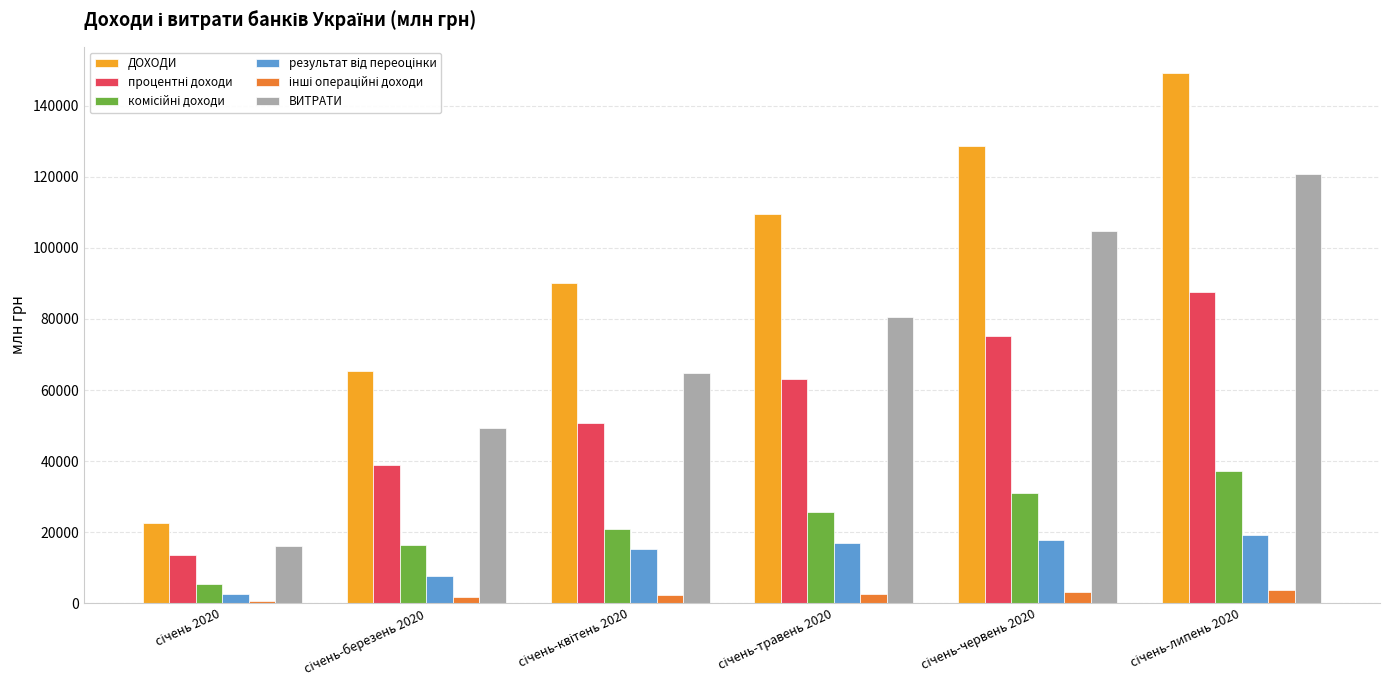

Which series has the widest spread of values?

ДОХОДИ